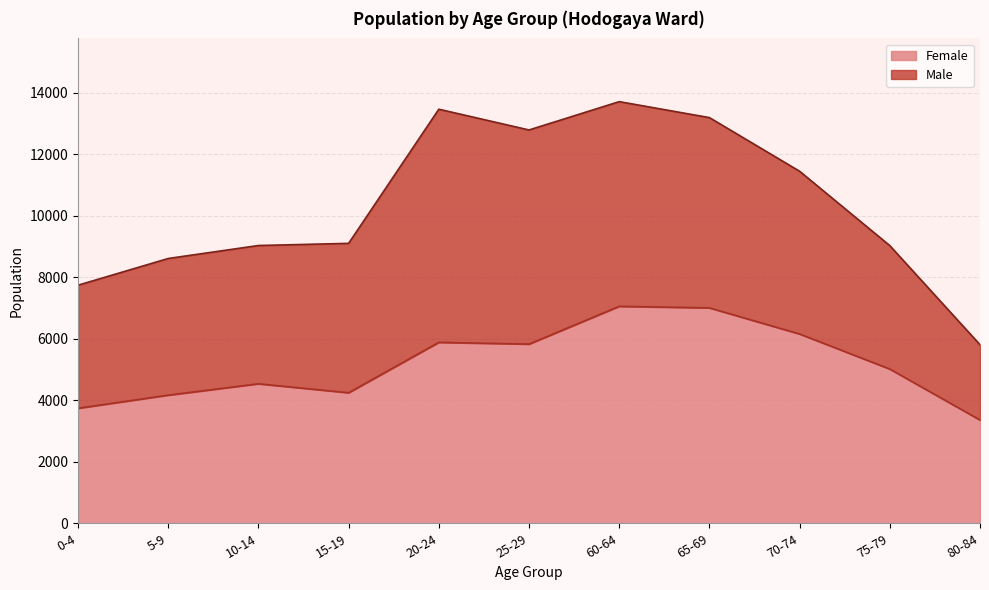

True or false: the data has more than 2 interior local peaks.

True